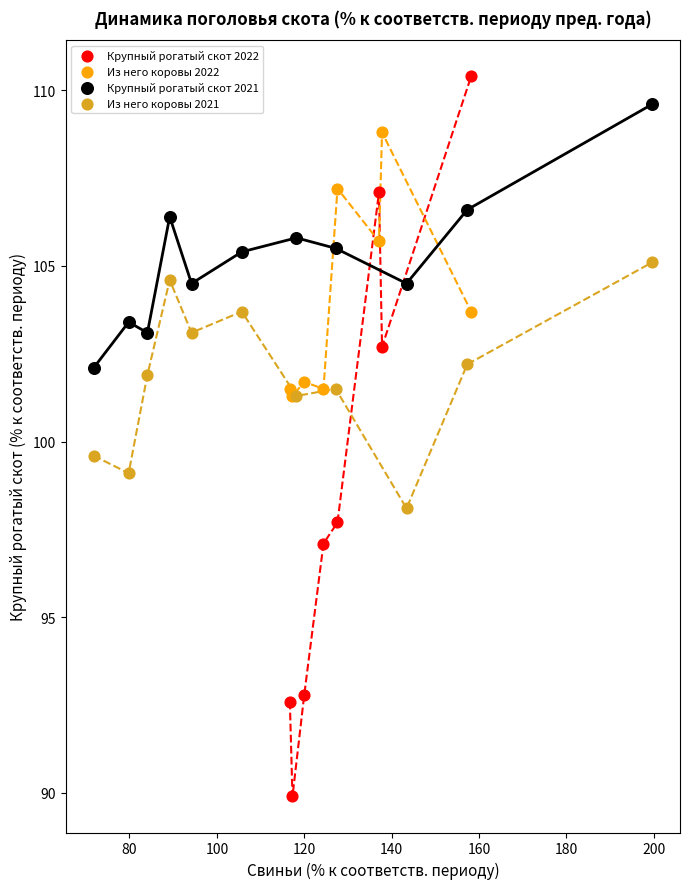

Which series has the largest Y range (max minus min)?

Крупный рогатый скот 2022